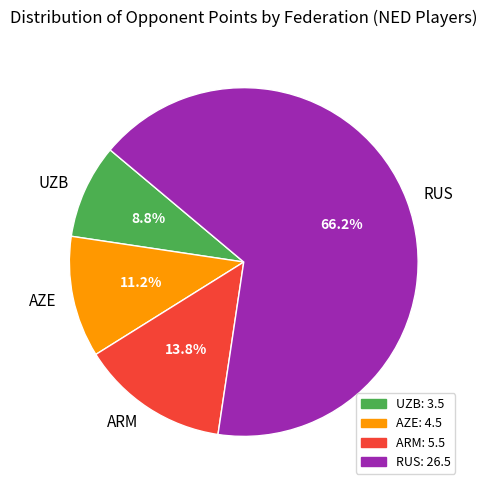

Is the sum of RUS and UZB greater than half?

Yes